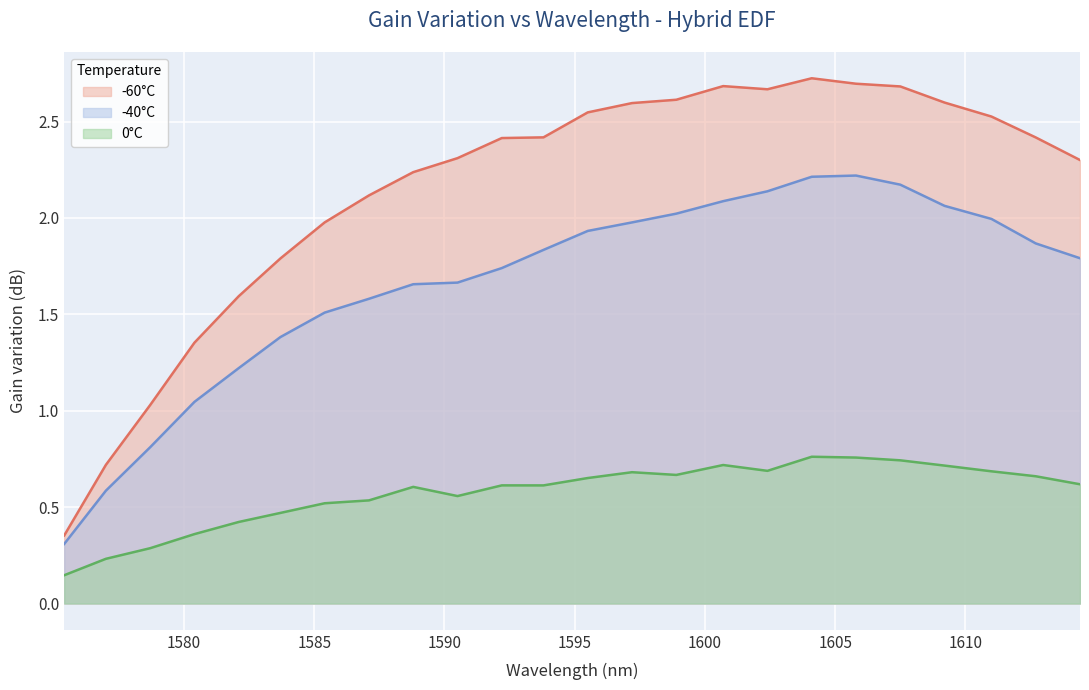

True or false: -60°C and -40°C cross at least once.

False